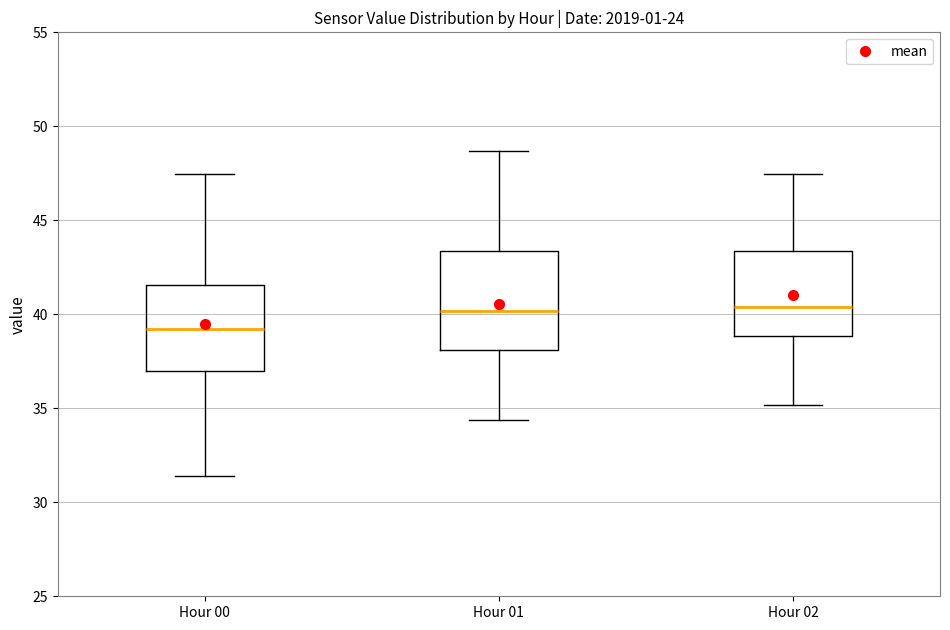

Reading left to right, transcribe this box plot: for each box, give where its median line is, the range the box spans, and where its two whiskers end, as read against the y-axis. The values are not printed on the chart, so give them approximately, as read against the axis.

Hour 00: median 39.0, box 37.0 to 41.5, whiskers 31.5 to 47.5
Hour 01: median 40.0, box 38.0 to 43.5, whiskers 34.5 to 48.5
Hour 02: median 40.5, box 39.0 to 43.5, whiskers 35.0 to 47.5